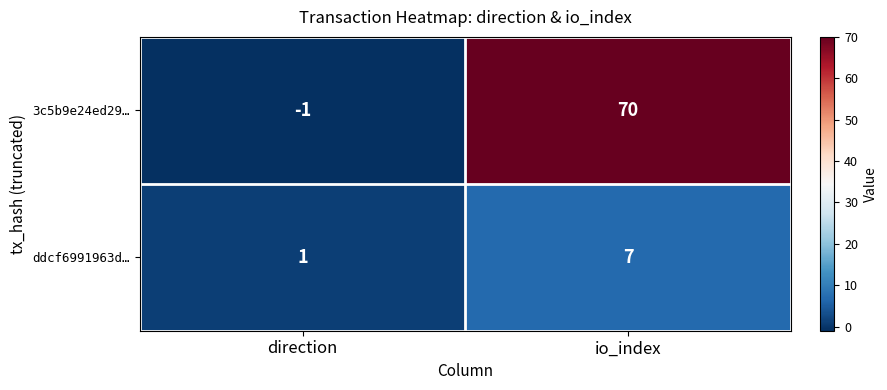

Which series has the largest range (max minus min)?

3c5b9e24ed29…